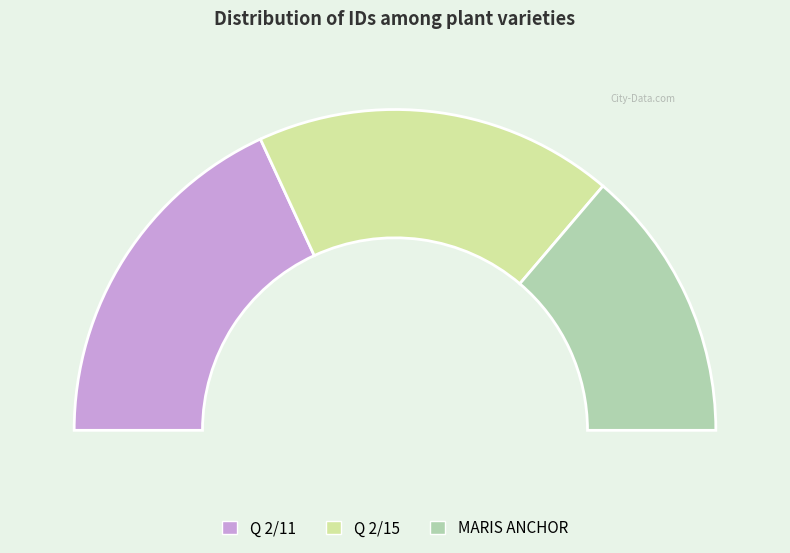

To the nearest percent, what portion does Q 2/15 represent?

36%